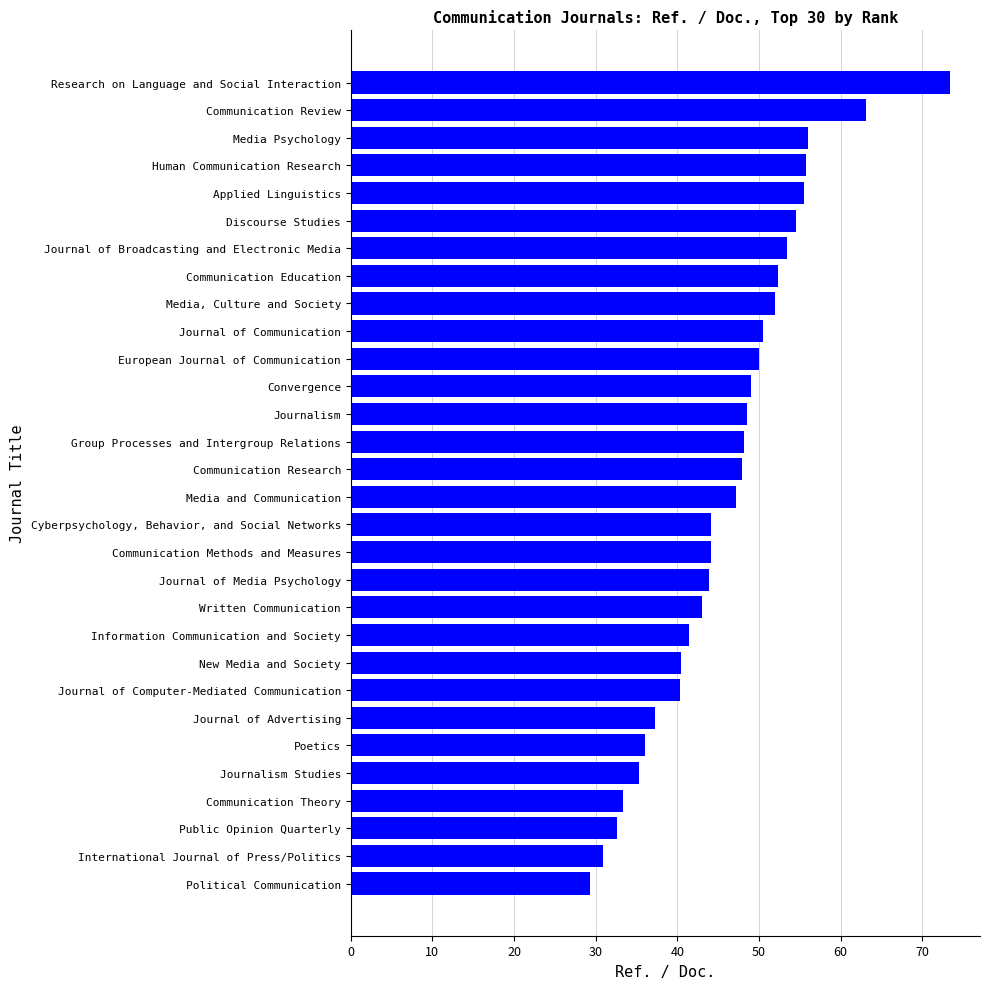

Read the value at Journal of Advertising.

37.3